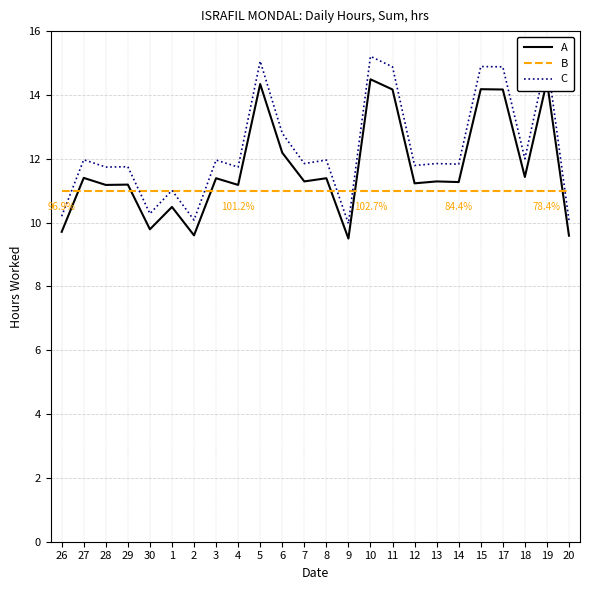

Which series changed the most between 17 and 18?

C